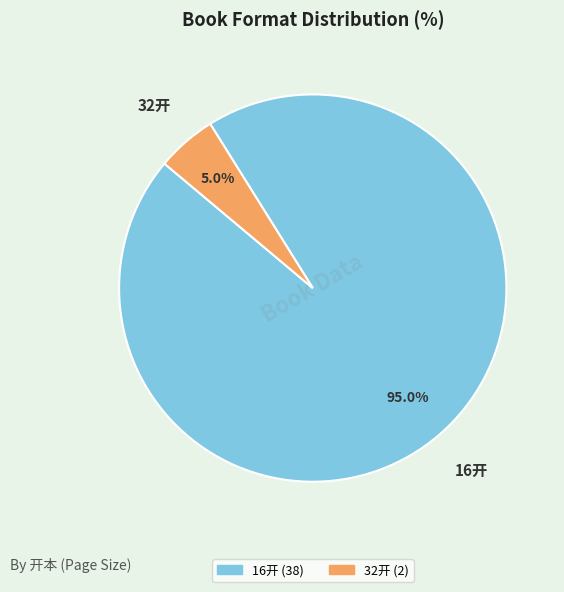

Does 32开 account for over 50% of the chart?

No